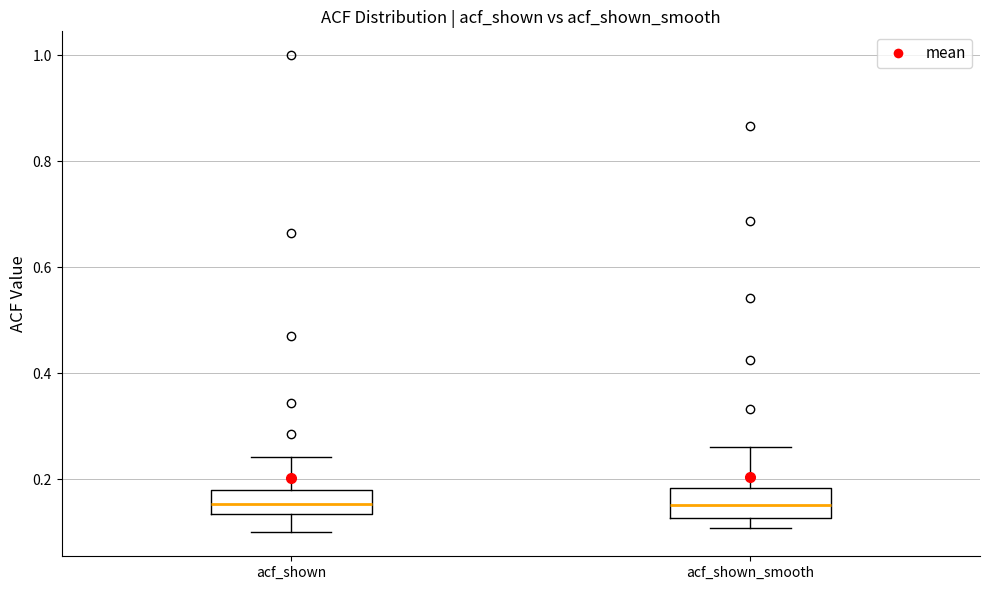

Reading left to right, read every box against the y-axis: the position of its median line, the range the box covers, and the ends of its whiskers. The values are not printed on the chart, so give them approximately, as read against the axis.

acf_shown: median 0.16, box 0.14 to 0.18, whiskers 0.10 to 0.24
acf_shown_smooth: median 0.16, box 0.12 to 0.18, whiskers 0.10 to 0.26